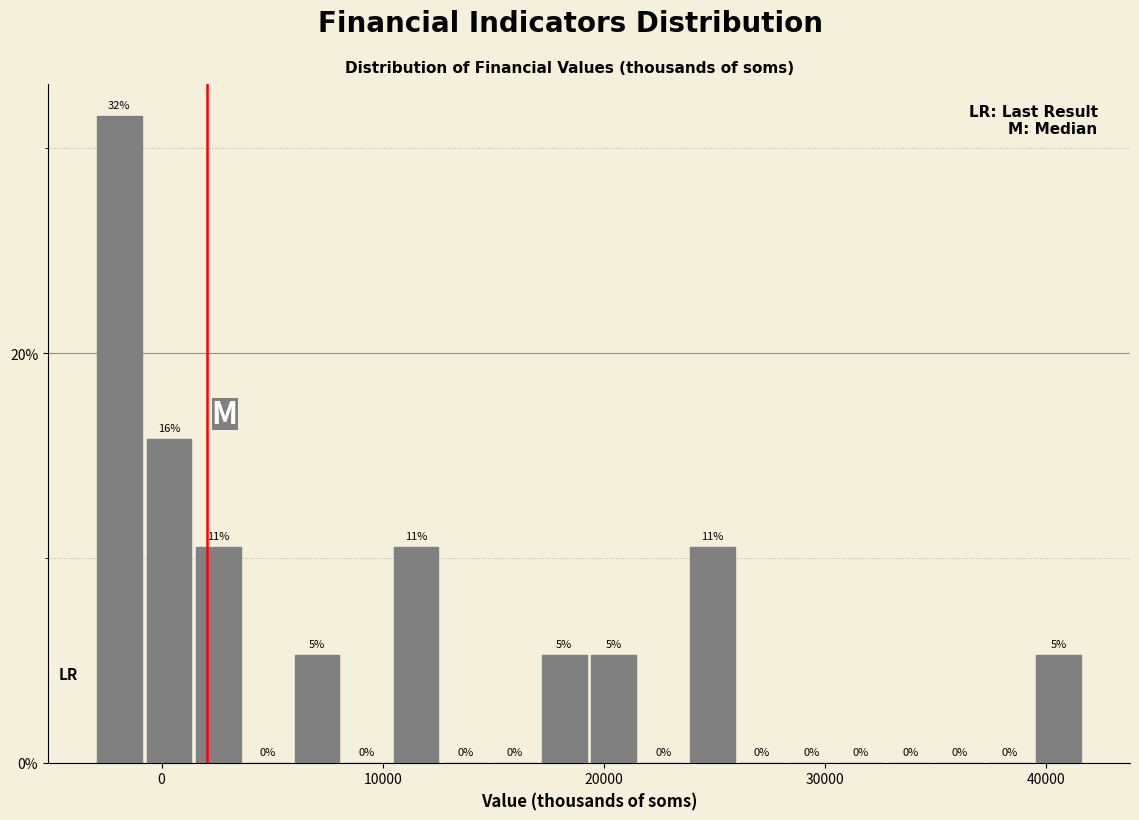

Around what value on the x-axis is the tallest bar? Give the approximate position of its centre, as read against the axis.

-2000